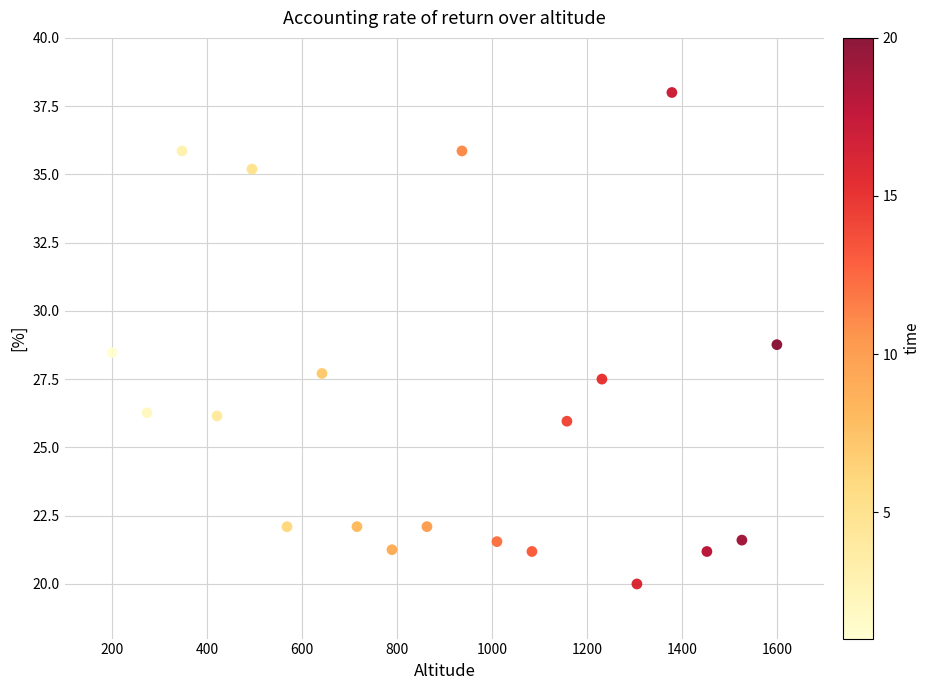

What Y value in the scatter plot is closest to 29?

28.8